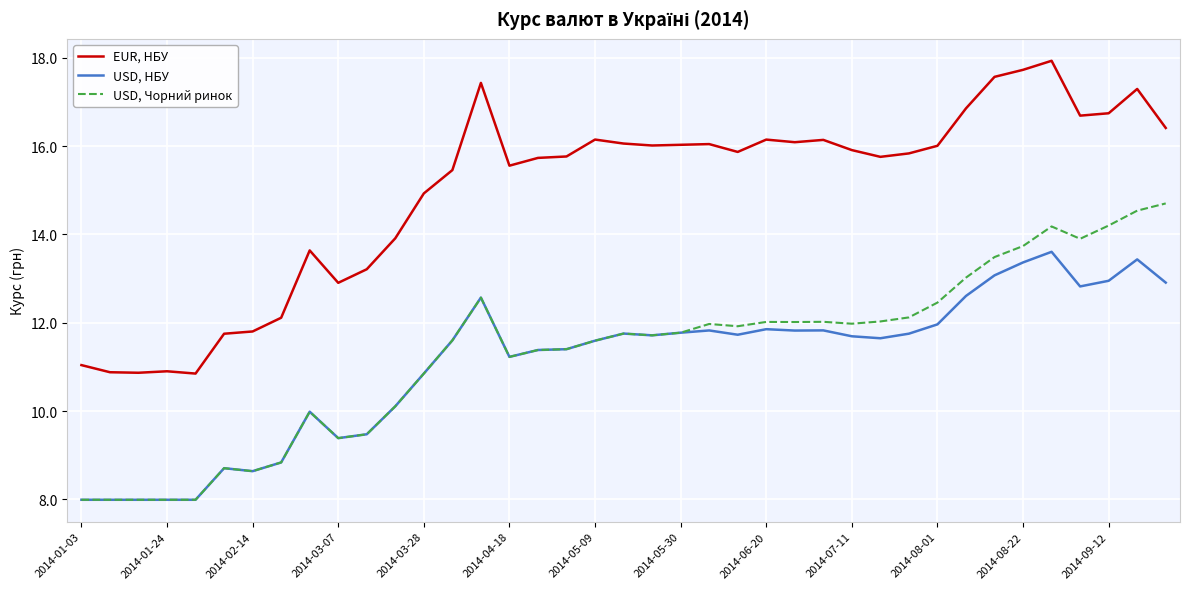

True or false: EUR, НБУ and USD, НБУ cross at least once.

False